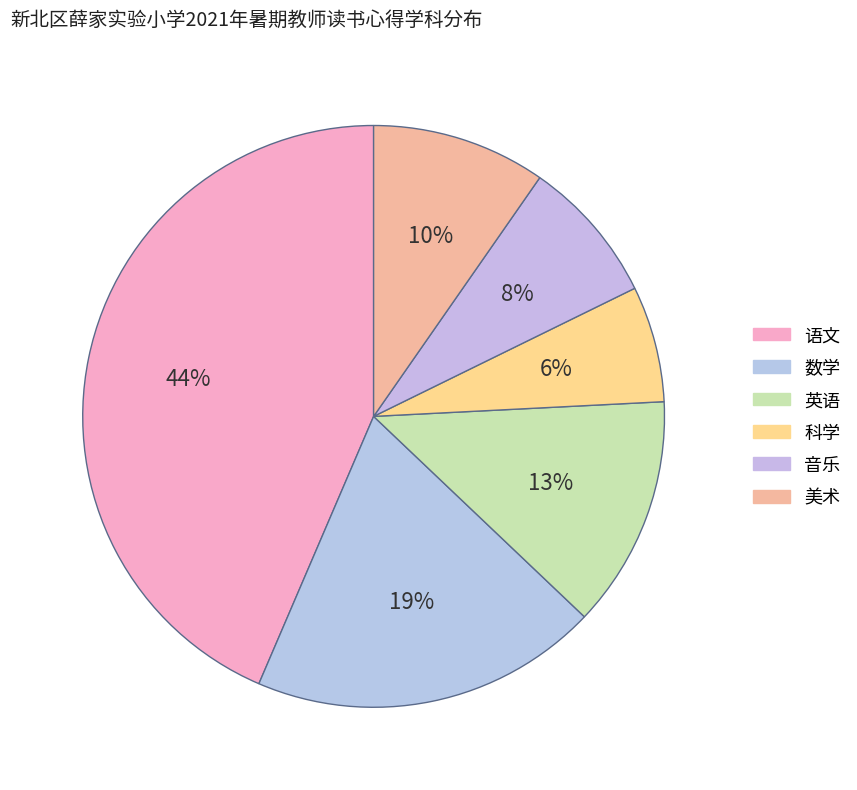

Which category has the smallest portion of the pie?

科学